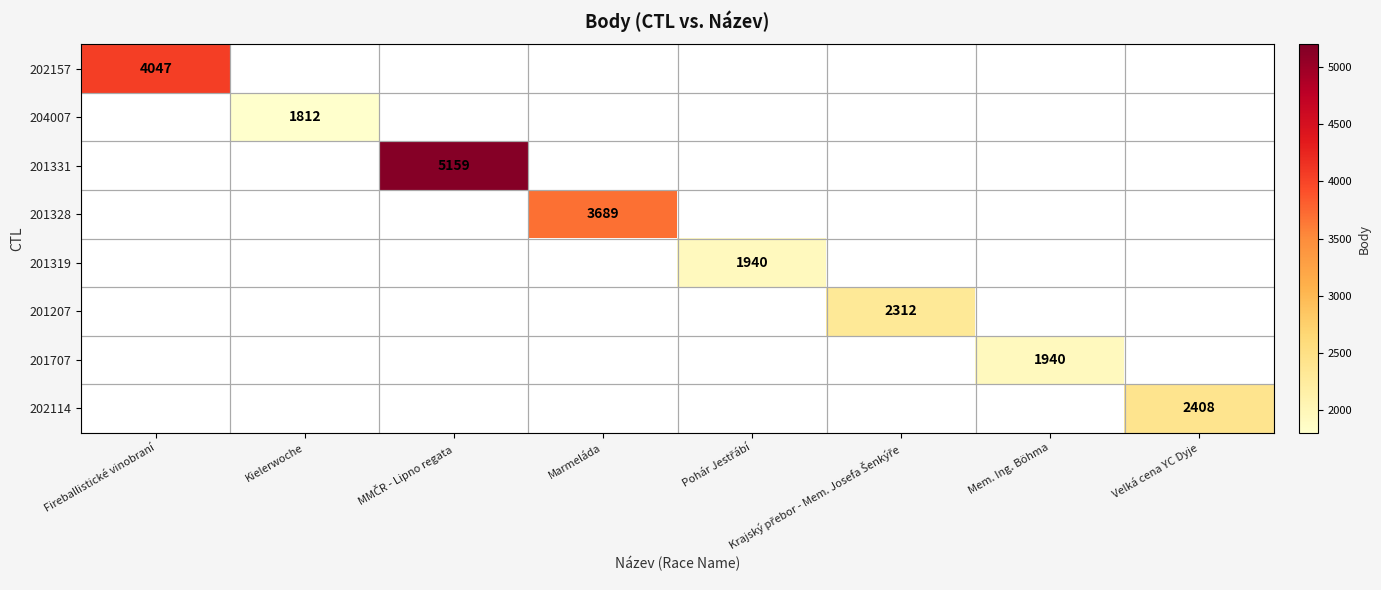

The 202157 series shows 4047 at Fireballistické vinobraní. True or false?

True